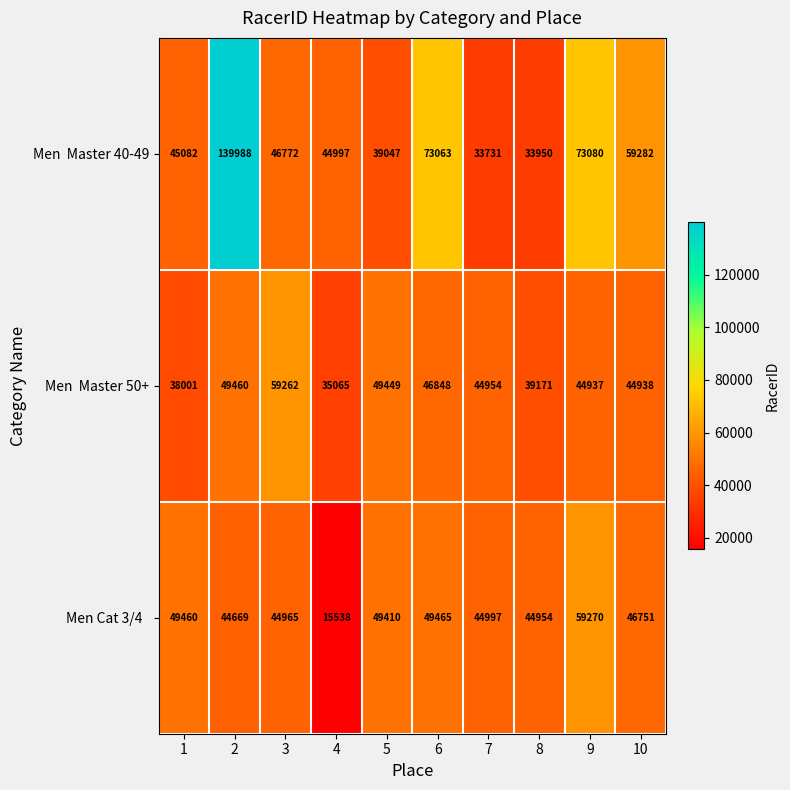

At how many categories does at least one series exceed 50648?

5